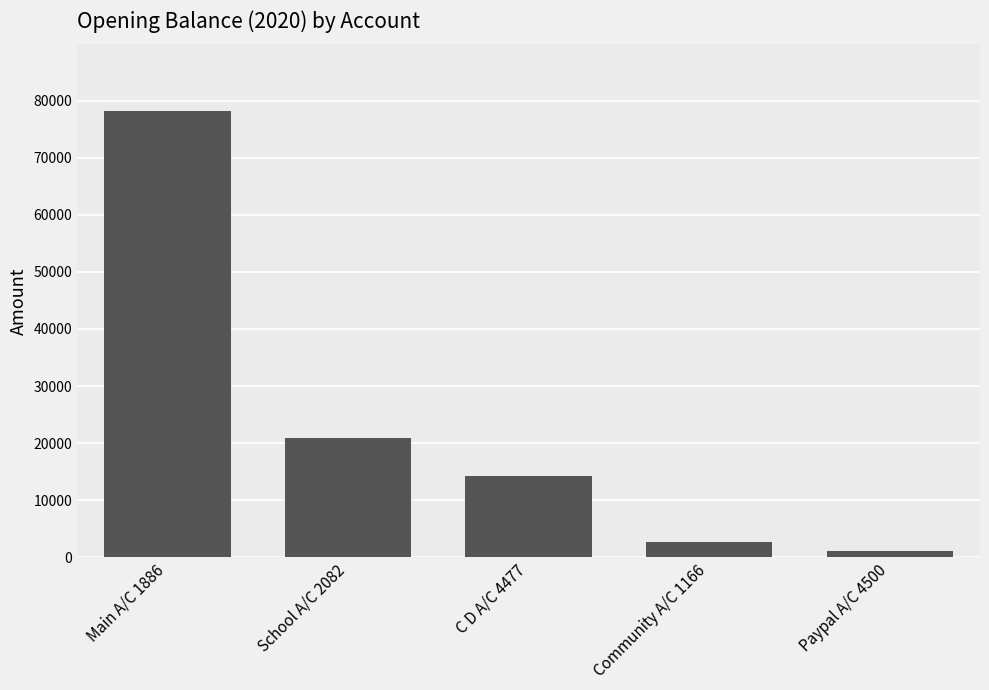

Reading left to right, transcribe all the data shown in this chart.

Main A/C 1886=78128.4	School A/C 2082=20938.6	C D A/C 4477=14266.8	Community A/C 1166=2645.4	Paypal A/C 4500=1069.0